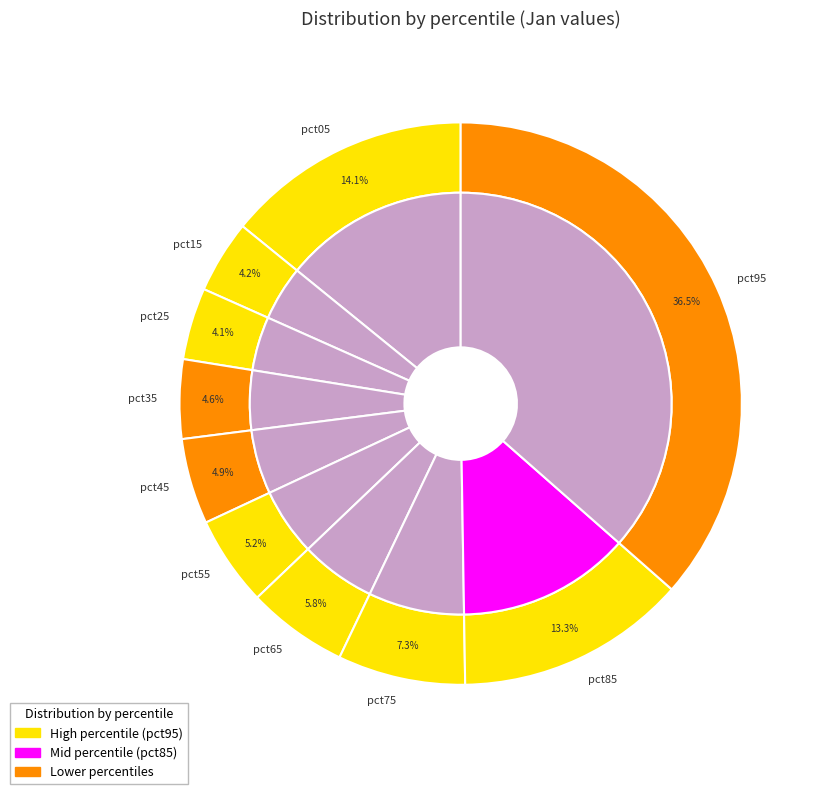

Is pct35 the majority of the pie?

No